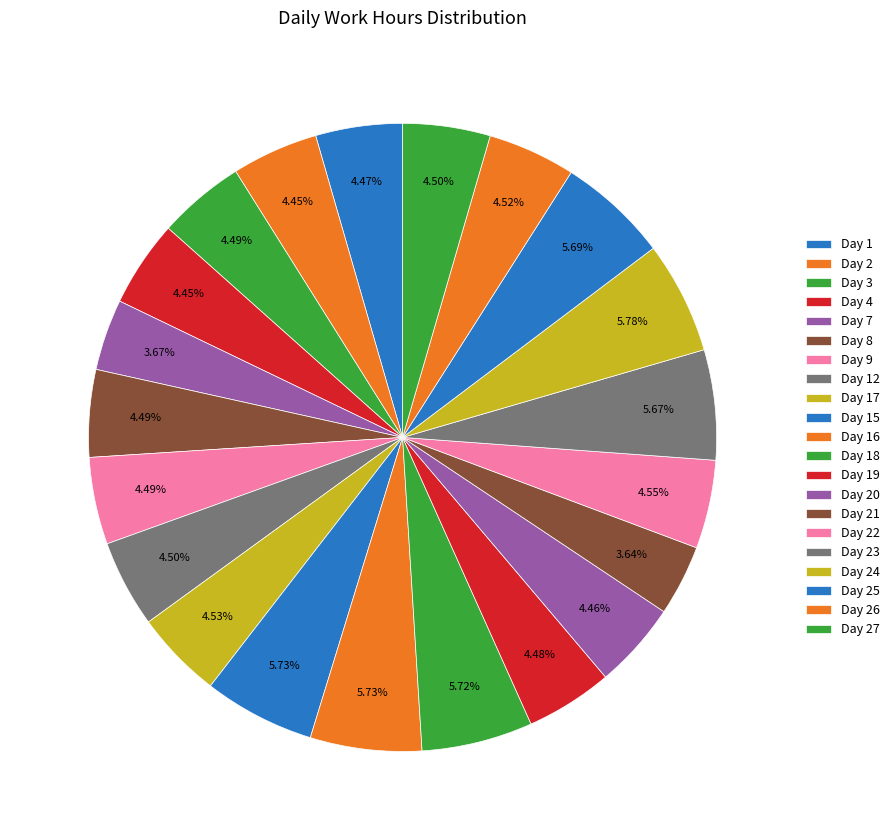

Rank the categories by value from highest to lowest.

Day 24, Day 16, Day 15, Day 18, Day 25, Day 23, Day 22, Day 17, Day 26, Day 27, Day 12, Day 8, Day 3, Day 9, Day 19, Day 1, Day 20, Day 2, Day 4, Day 7, Day 21